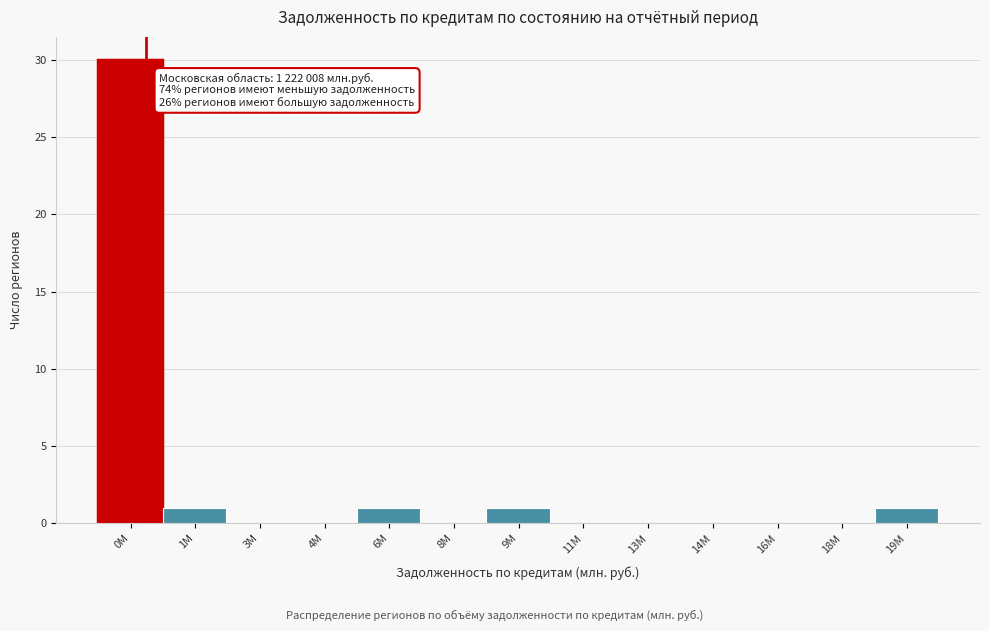

Reading left to right, list all the values displayed in this chart.

0M=30	1M=1	3M=0	4M=0	6M=1	8M=0	9M=1	11M=0	13M=0	14M=0	16M=0	18M=0	19M=1